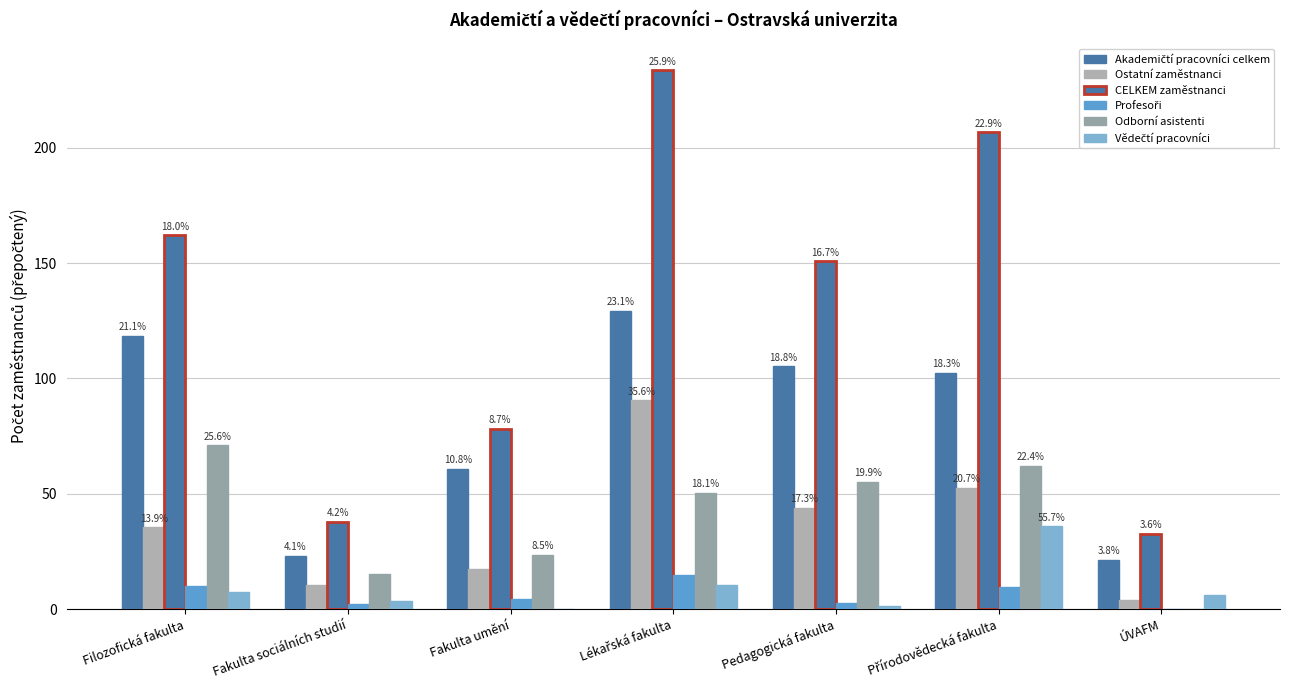

What is the sum of the CELKEM zaměstnanci values at ÚVAFM and Lékařská fakulta?

266.5